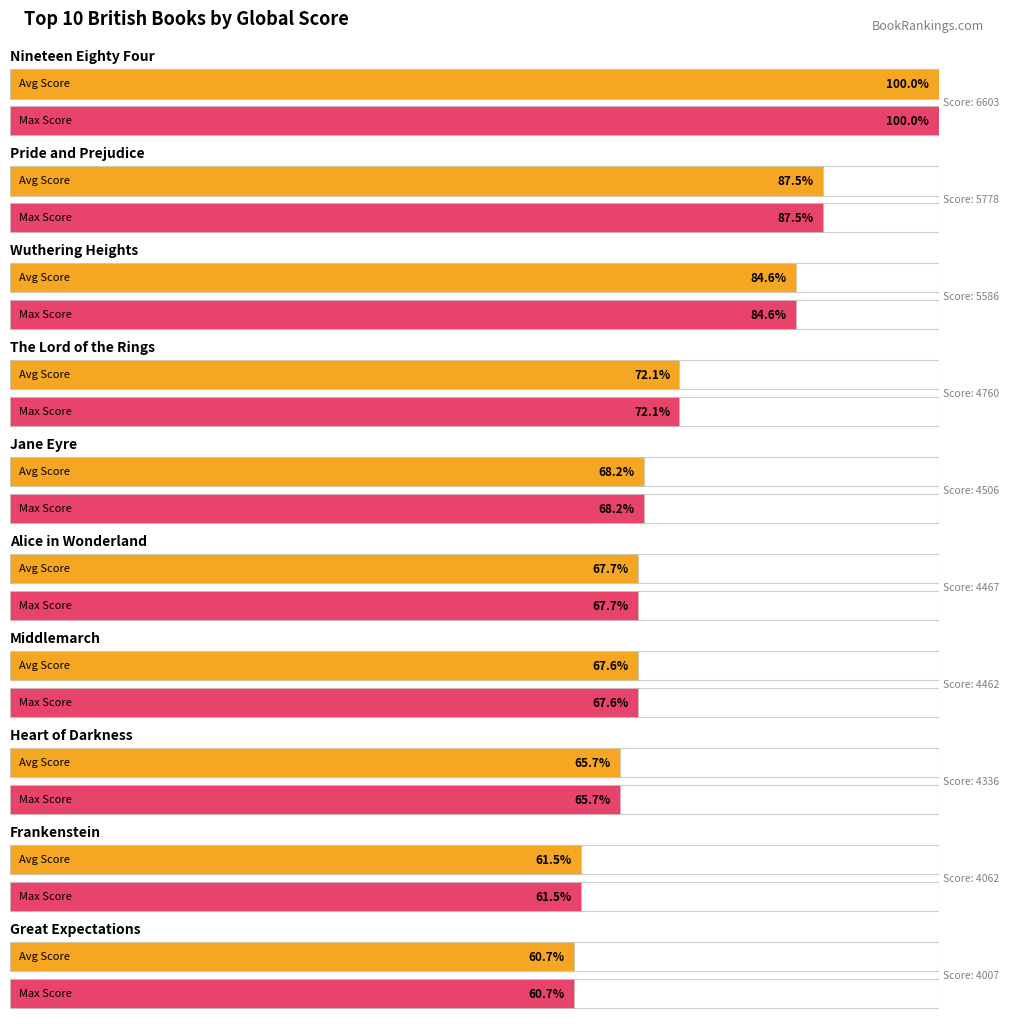

Reading left to right, transcribe all the data shown in this chart.

Average Global Score: Nineteen Eighty Four=6603	Pride and Prejudice=5778	Wuthering Heights=5586	The Lord of the Rings=4760	Jane Eyre=4506	Alice in Wonderland=4467	Middlemarch=4462	Heart of Darkness=4336	Frankenstein=4062	Great Expectations=4007
Maximum Global Score: Nineteen Eighty Four=6603	Pride and Prejudice=5778	Wuthering Heights=5586	The Lord of the Rings=4760	Jane Eyre=4506	Alice in Wonderland=4467	Middlemarch=4462	Heart of Darkness=4336	Frankenstein=4062	Great Expectations=4007